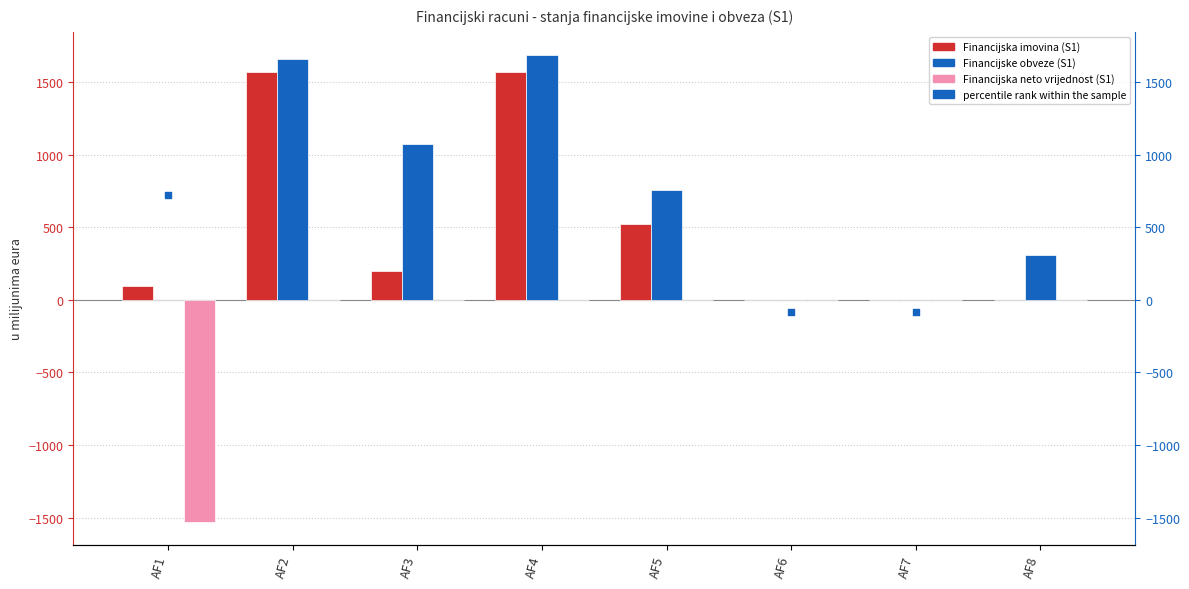

Which series contains the lowest Y value?

Financijska neto vrijednost (S1)